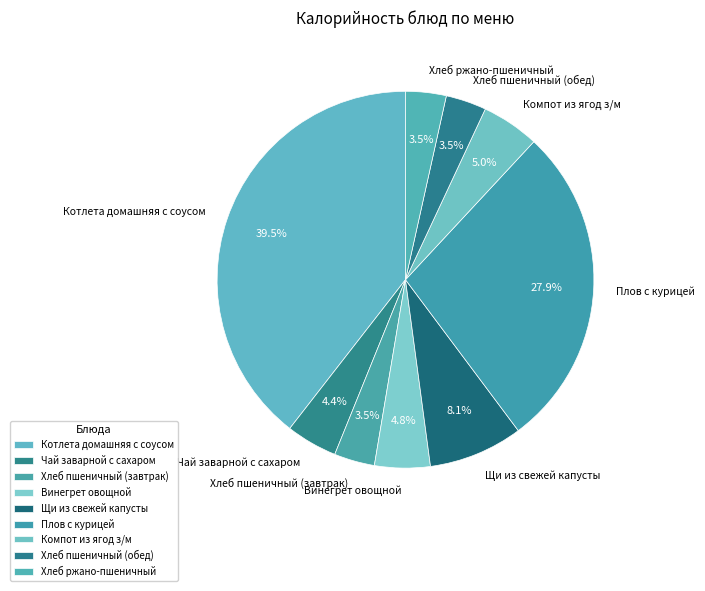

What is the largest slice in the pie chart?

Котлета домашняя с соусом